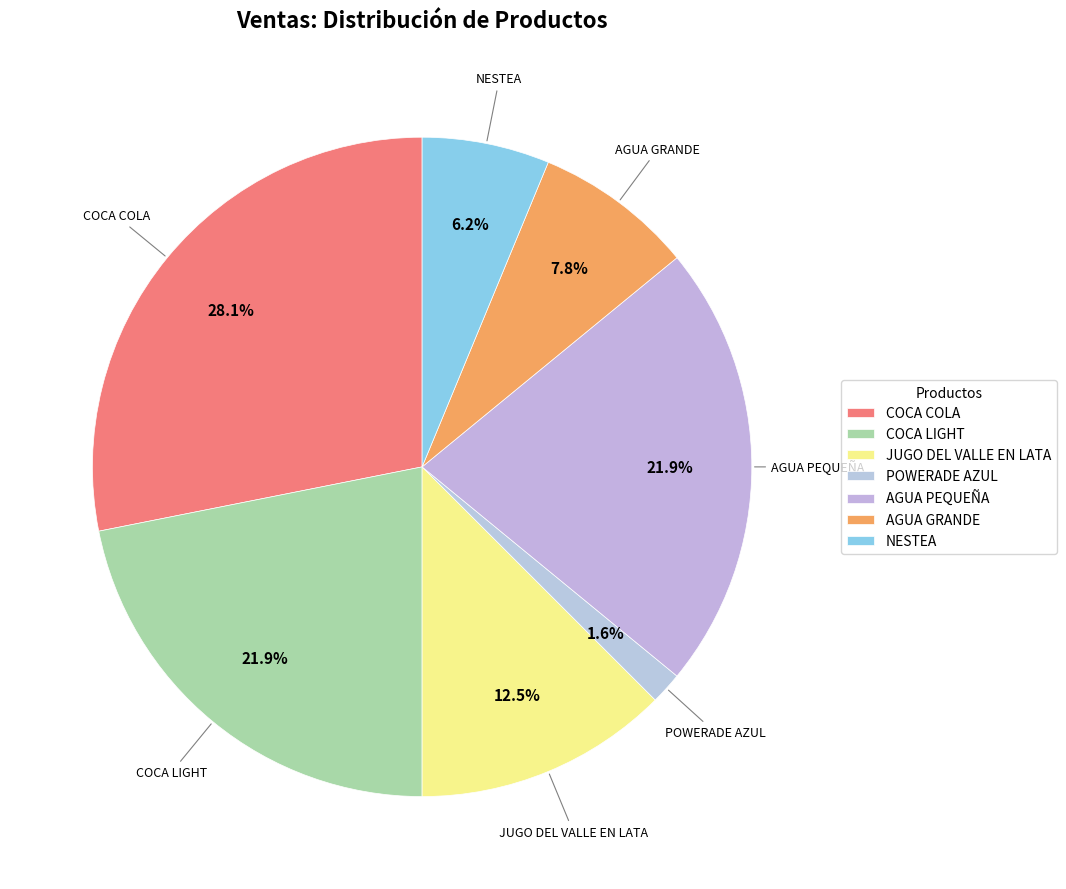

Count the number of slices in the pie.

7